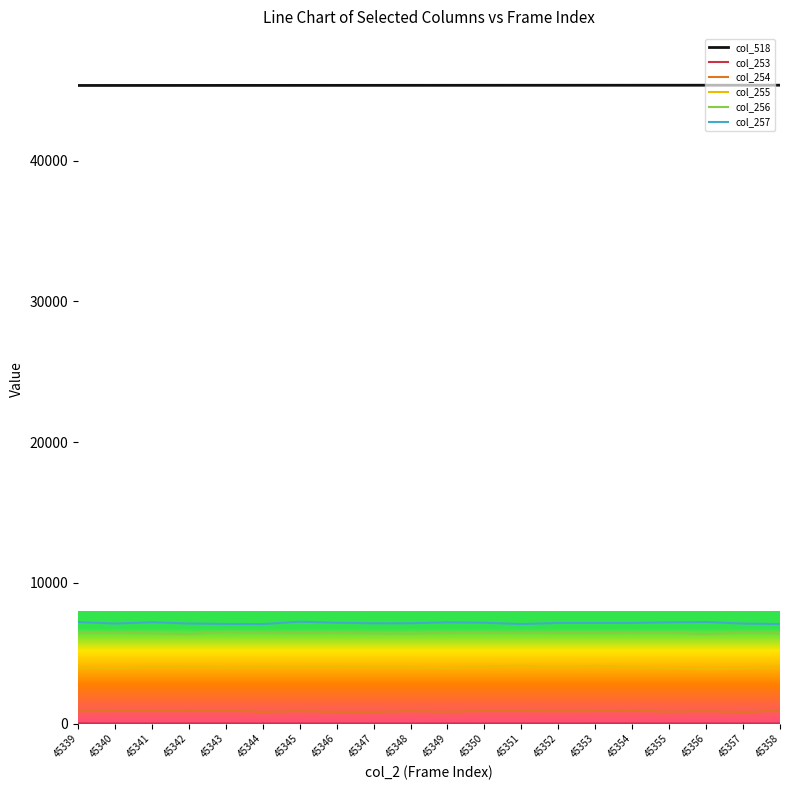

What is the total value across all series at 45346?

63915